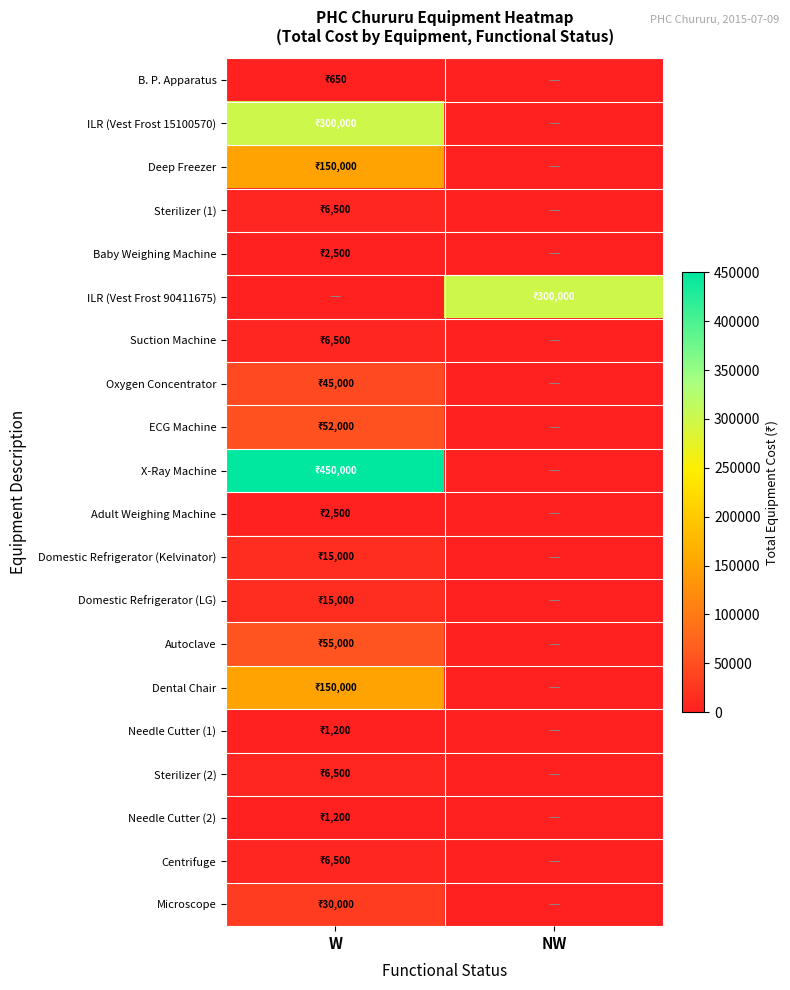

Reading left to right, transcribe all the data shown in this chart.

B. P. Apparatus: W=650	NW=0
ILR (Vest Frost 15100570): W=300000	NW=0
Deep Freezer: W=150000	NW=0
Sterilizer (1): W=6500	NW=0
Baby Weighing Machine: W=2500	NW=0
ILR (Vest Frost 90411675): W=0	NW=300000
Suction Machine: W=6500	NW=0
Oxygen Concentrator: W=45000	NW=0
ECG Machine: W=52000	NW=0
X-Ray Machine: W=450000	NW=0
Adult Weighing Machine: W=2500	NW=0
Domestic Refrigerator (Kelvinator): W=15000	NW=0
Domestic Refrigerator (LG): W=15000	NW=0
Autoclave: W=55000	NW=0
Dental Chair: W=150000	NW=0
Needle Cutter (1): W=1200	NW=0
Sterilizer (2): W=6500	NW=0
Needle Cutter (2): W=1200	NW=0
Centrifuge: W=6500	NW=0
Microscope: W=30000	NW=0